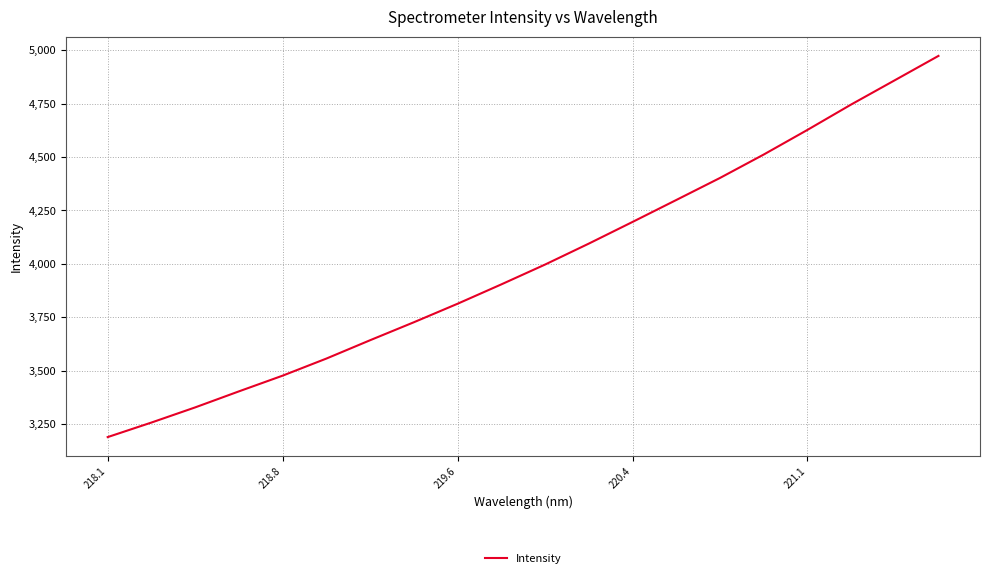

What is the maximum value shown in the chart?

4973.5